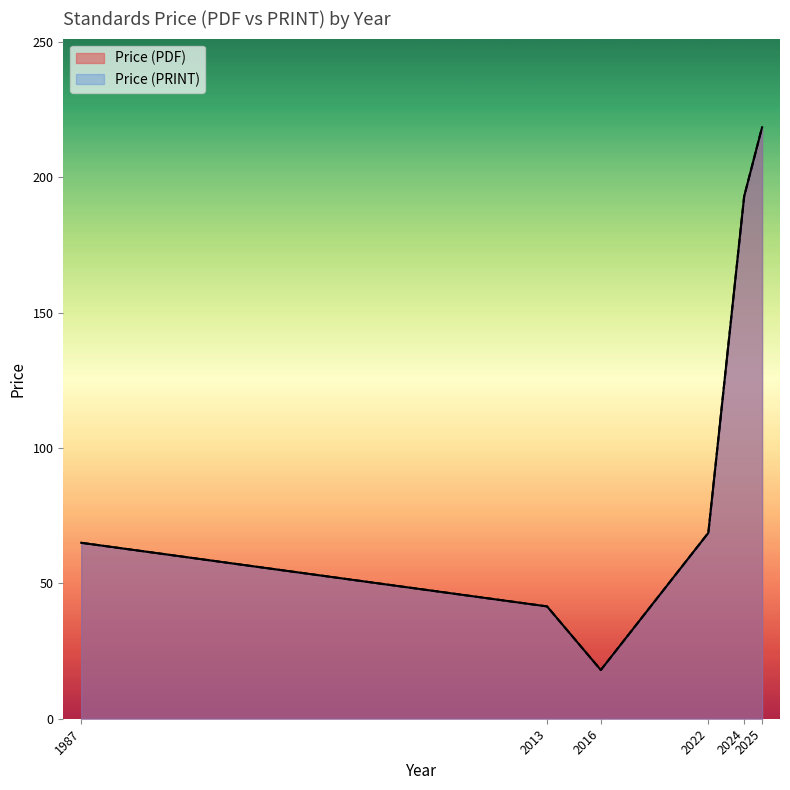

What is the approximate value of Price (PDF) at 2025, to the nearest 50?

200